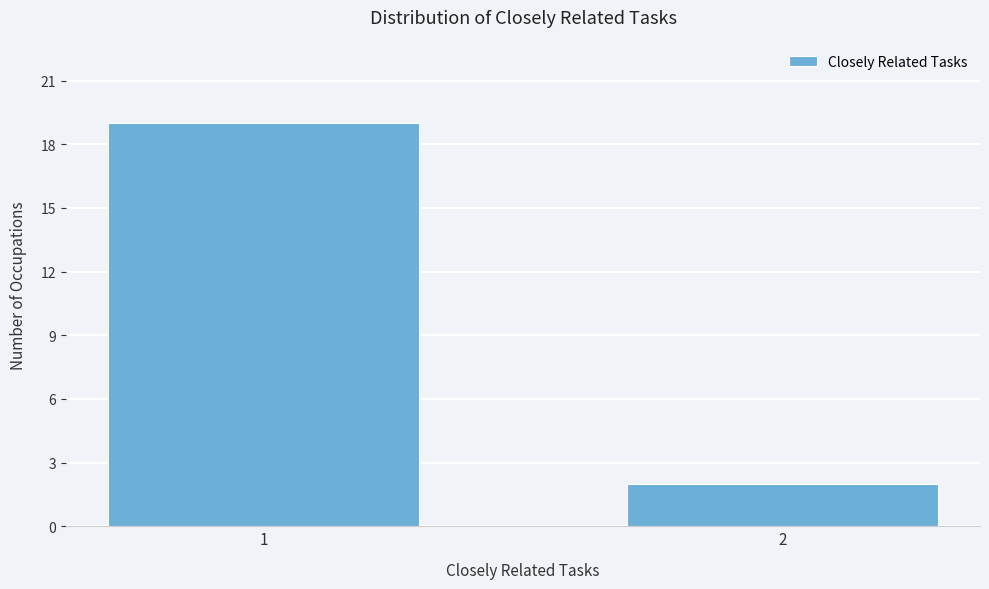

Reading right to left, what are all the values shown in this chart?

2	19